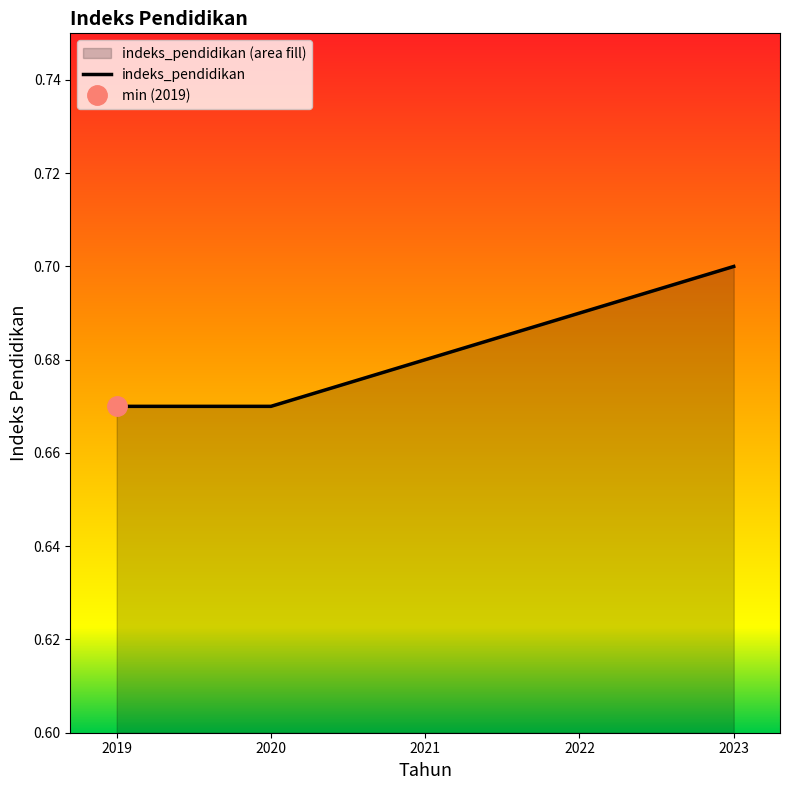

How many lines are shown in the chart?

1